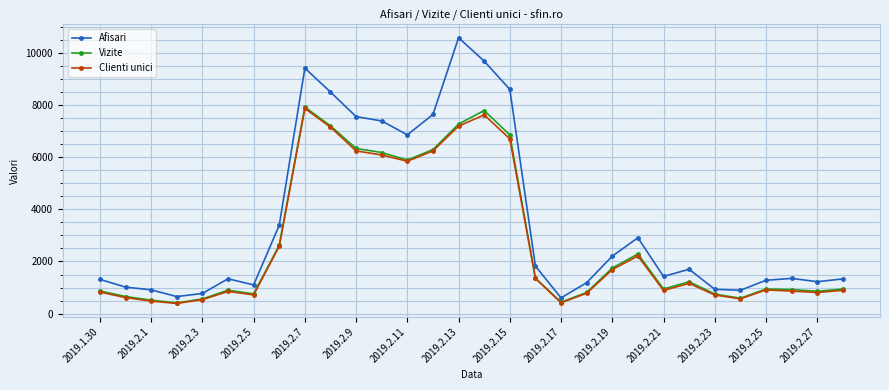

What is the lowest value of the Afisari series?

604